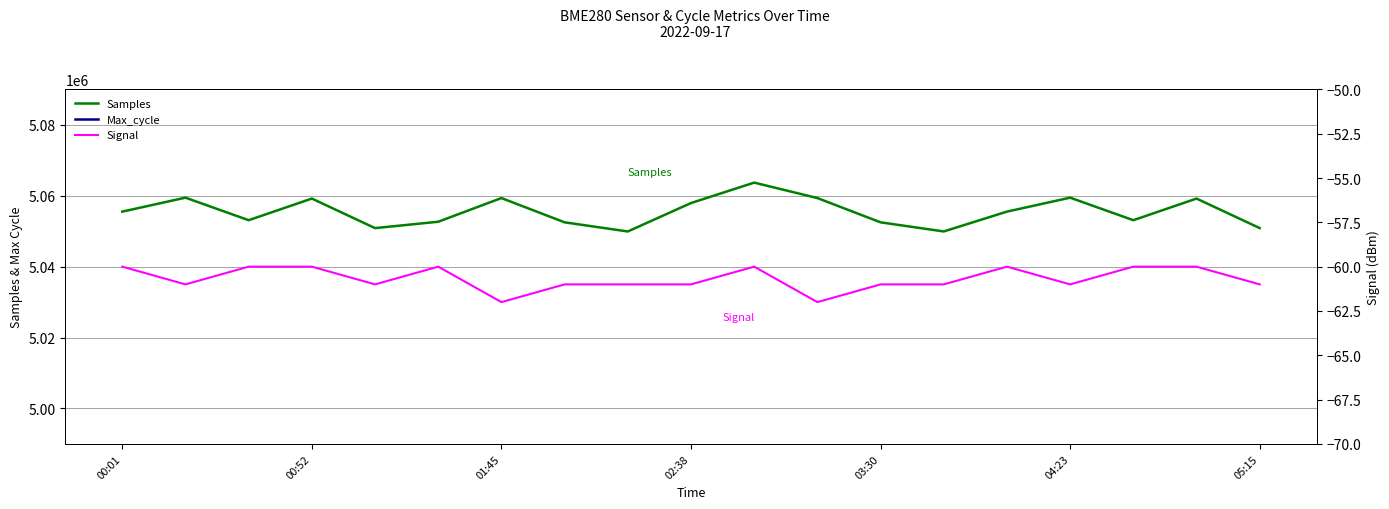

What is the difference between the maximum and second lowest values in the Max_cycle series?

457